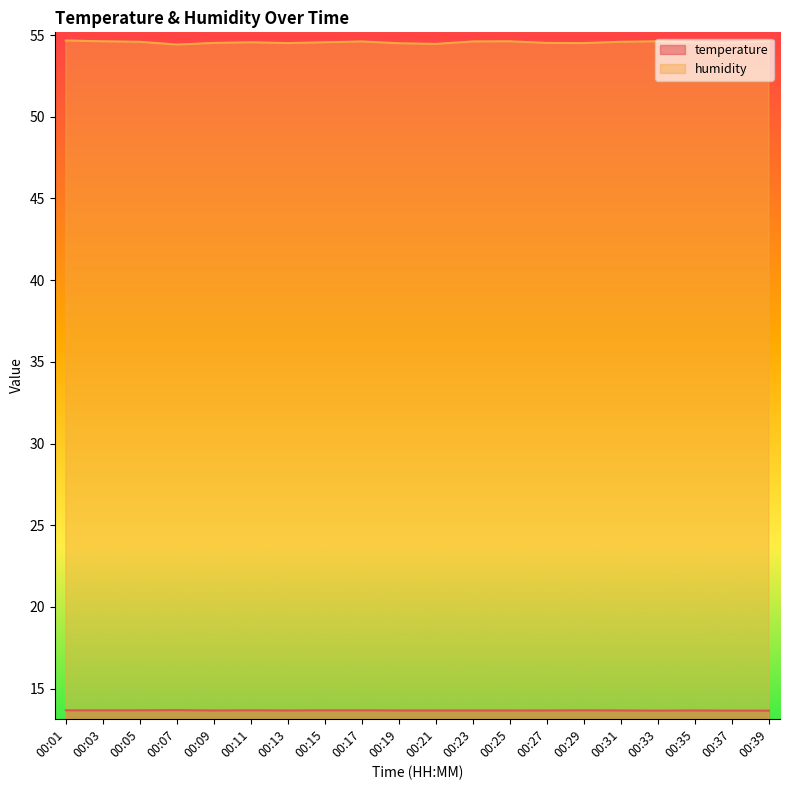

Which series changed the most between 00:09 and 00:37?

humidity